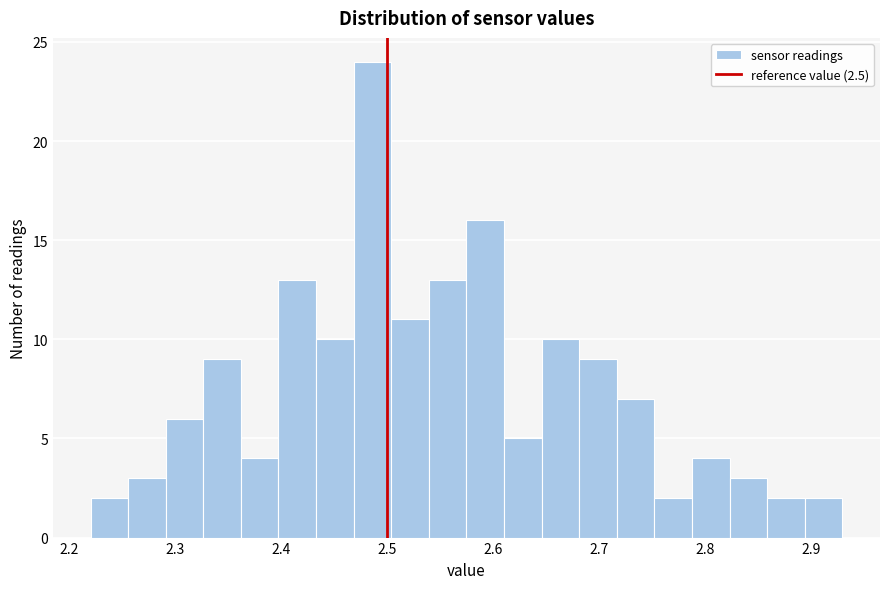

Read against the x-axis, roughly where is the centre of the tallest bar?

2.49